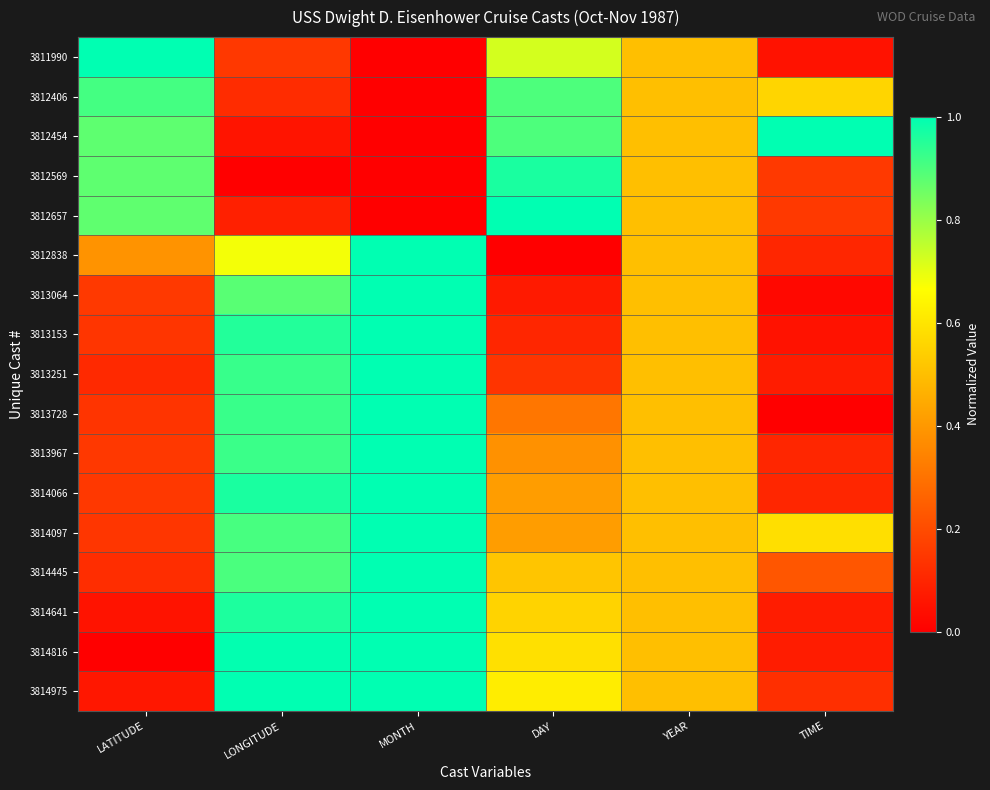

Reading left to right, list all the values displayed in this chart.

3811990: LATITUDE=1.0	LONGITUDE=0.1	MONTH=0.0	DAY=0.7	YEAR=0.5	TIME=0.1
3812406: LATITUDE=0.9	LONGITUDE=0.1	MONTH=0.0	DAY=0.9	YEAR=0.5	TIME=0.6
3812454: LATITUDE=0.9	LONGITUDE=0.1	MONTH=0.0	DAY=0.9	YEAR=0.5	TIME=1.0
3812569: LATITUDE=0.9	LONGITUDE=0.0	MONTH=0.0	DAY=1.0	YEAR=0.5	TIME=0.2
3812657: LATITUDE=0.9	LONGITUDE=0.1	MONTH=0.0	DAY=1.0	YEAR=0.5	TIME=0.2
3812838: LATITUDE=0.4	LONGITUDE=0.7	MONTH=1.0	DAY=0.0	YEAR=0.5	TIME=0.1
3813064: LATITUDE=0.2	LONGITUDE=0.9	MONTH=1.0	DAY=0.1	YEAR=0.5	TIME=0.0
3813153: LATITUDE=0.1	LONGITUDE=1.0	MONTH=1.0	DAY=0.1	YEAR=0.5	TIME=0.1
3813251: LATITUDE=0.1	LONGITUDE=0.9	MONTH=1.0	DAY=0.1	YEAR=0.5	TIME=0.1
3813728: LATITUDE=0.1	LONGITUDE=0.9	MONTH=1.0	DAY=0.3	YEAR=0.5	TIME=0.0
3813967: LATITUDE=0.1	LONGITUDE=0.9	MONTH=1.0	DAY=0.4	YEAR=0.5	TIME=0.1
3814066: LATITUDE=0.1	LONGITUDE=1.0	MONTH=1.0	DAY=0.4	YEAR=0.5	TIME=0.1
3814097: LATITUDE=0.1	LONGITUDE=0.9	MONTH=1.0	DAY=0.4	YEAR=0.5	TIME=0.6
3814445: LATITUDE=0.1	LONGITUDE=0.9	MONTH=1.0	DAY=0.5	YEAR=0.5	TIME=0.2
3814641: LATITUDE=0.1	LONGITUDE=1.0	MONTH=1.0	DAY=0.6	YEAR=0.5	TIME=0.1
3814816: LATITUDE=0.0	LONGITUDE=1.0	MONTH=1.0	DAY=0.6	YEAR=0.5	TIME=0.1
3814975: LATITUDE=0.1	LONGITUDE=1.0	MONTH=1.0	DAY=0.6	YEAR=0.5	TIME=0.1